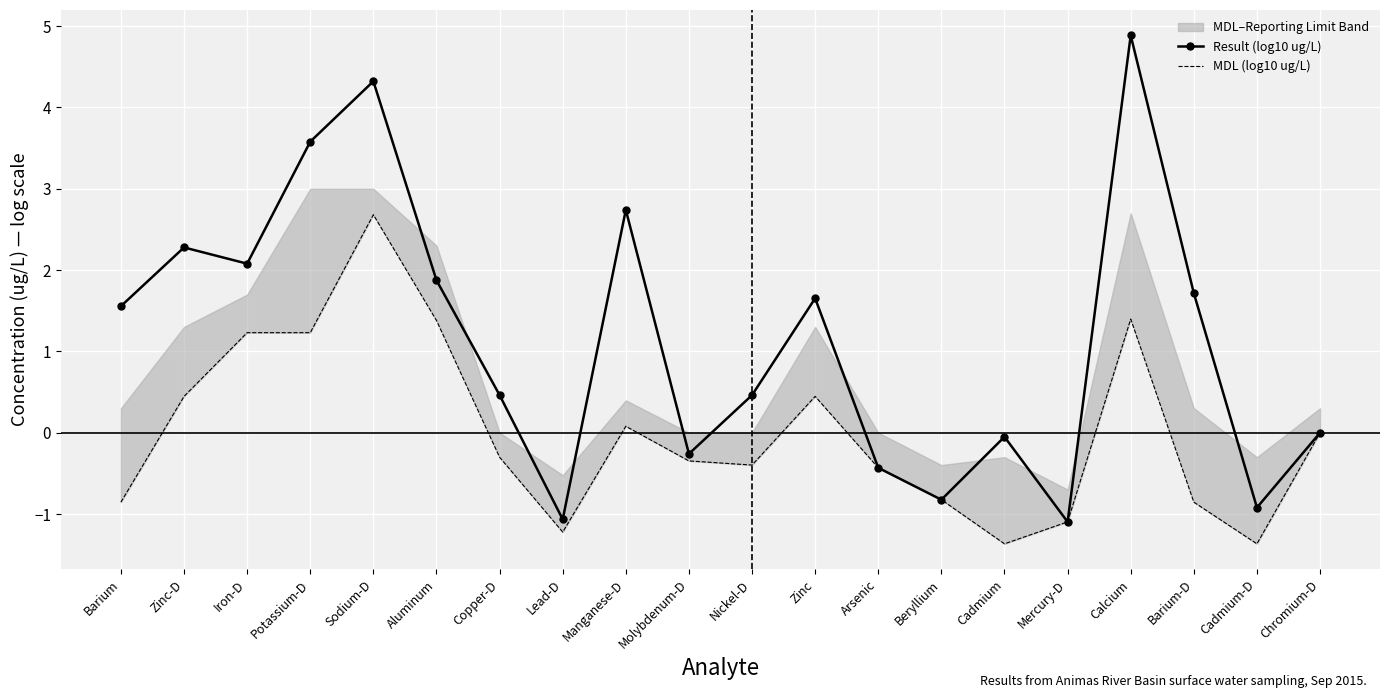

What is the sum of the Result (log10 ug/L) values at Arsenic and Zinc-D?

1.8